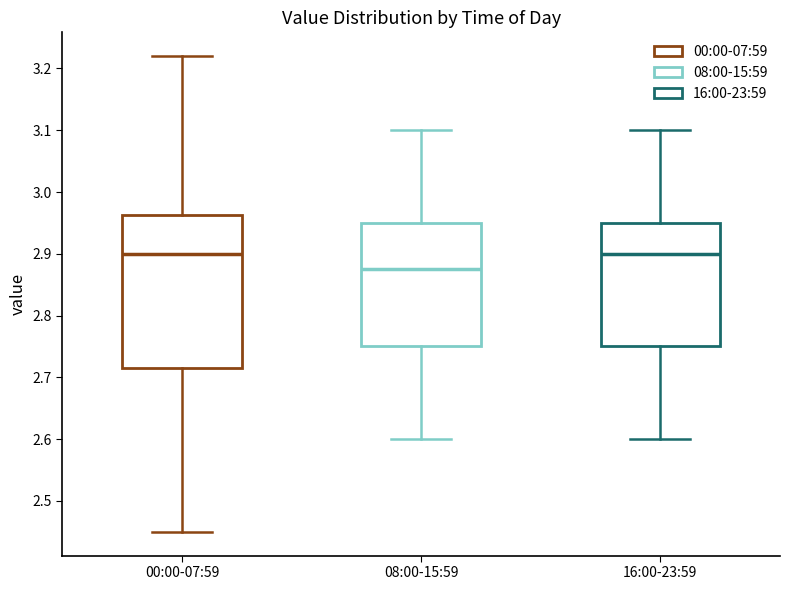

Reading left to right, read every box against the y-axis: the position of its median line, the range the box covers, and the ends of its whiskers. The values are not printed on the chart, so give them approximately, as read against the axis.

00:00-07:59: median 2.90, box 2.72 to 2.96, whiskers 2.45 to 3.22
08:00-15:59: median 2.88, box 2.75 to 2.95, whiskers 2.60 to 3.10
16:00-23:59: median 2.90, box 2.75 to 2.95, whiskers 2.60 to 3.10